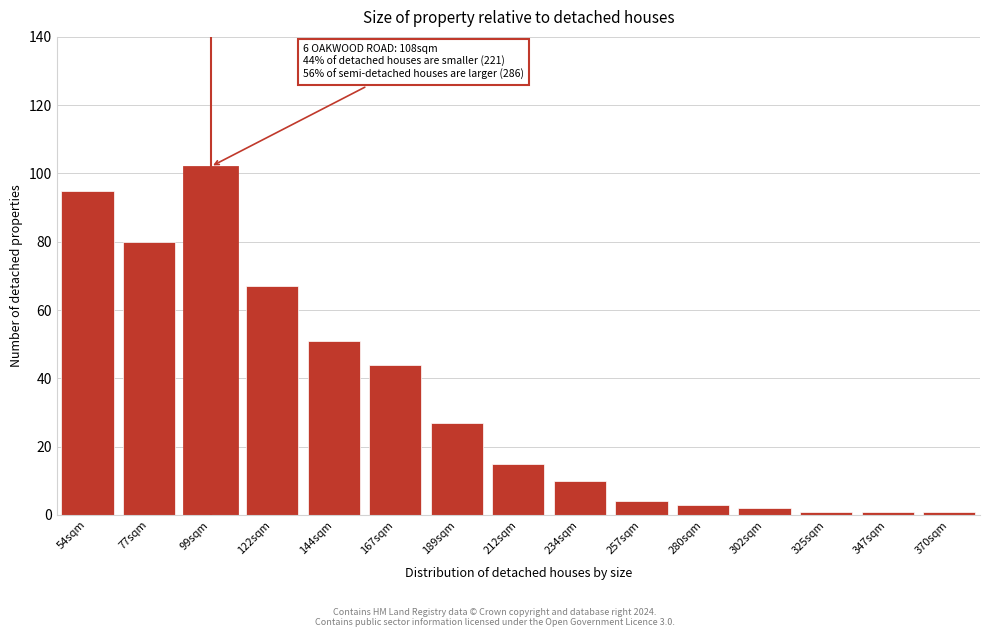

Reading left to right, what are all the values shown in this chart?

95	80	102	67	51	44	27	15	10	4	3	2	1	1	1